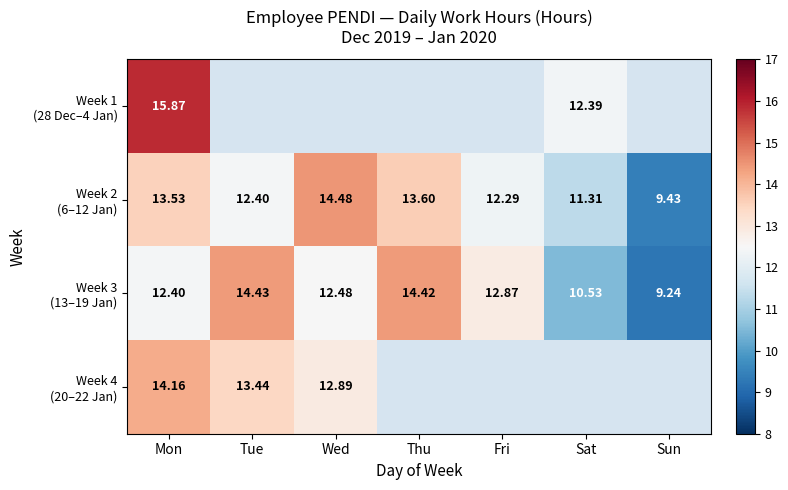

At which category is the sum across all series the highest?

Mon